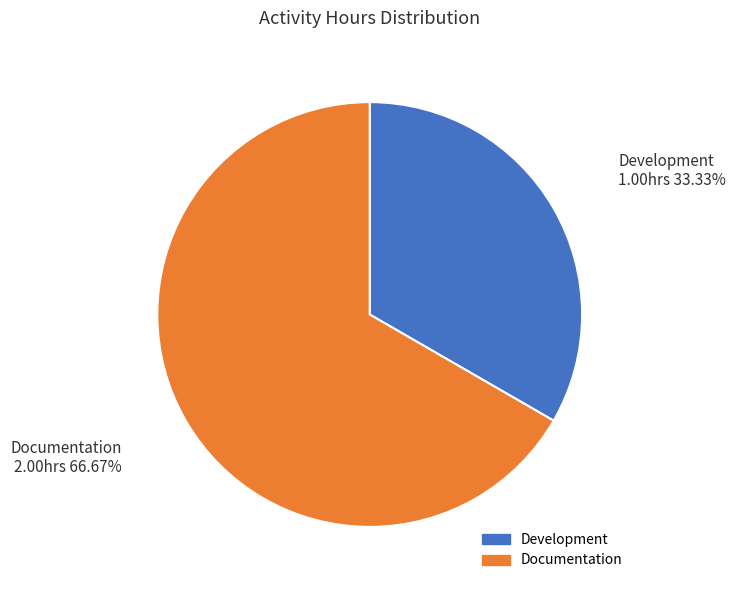

Count the number of slices in the pie.

2